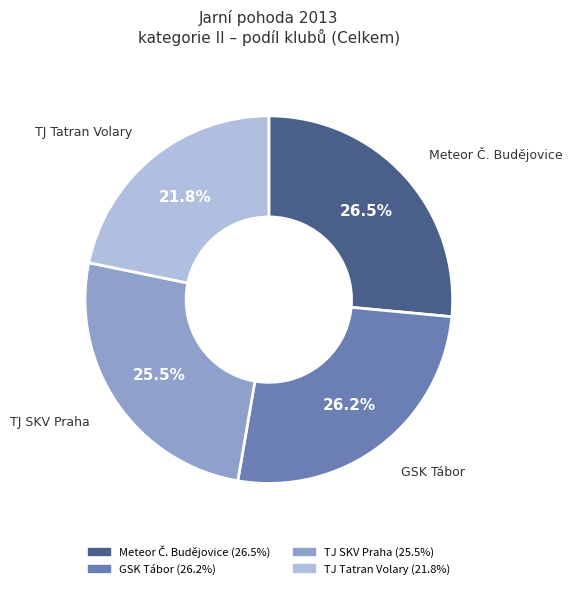

The GSK Tábor slice represents 26% of the pie. True or false?

True